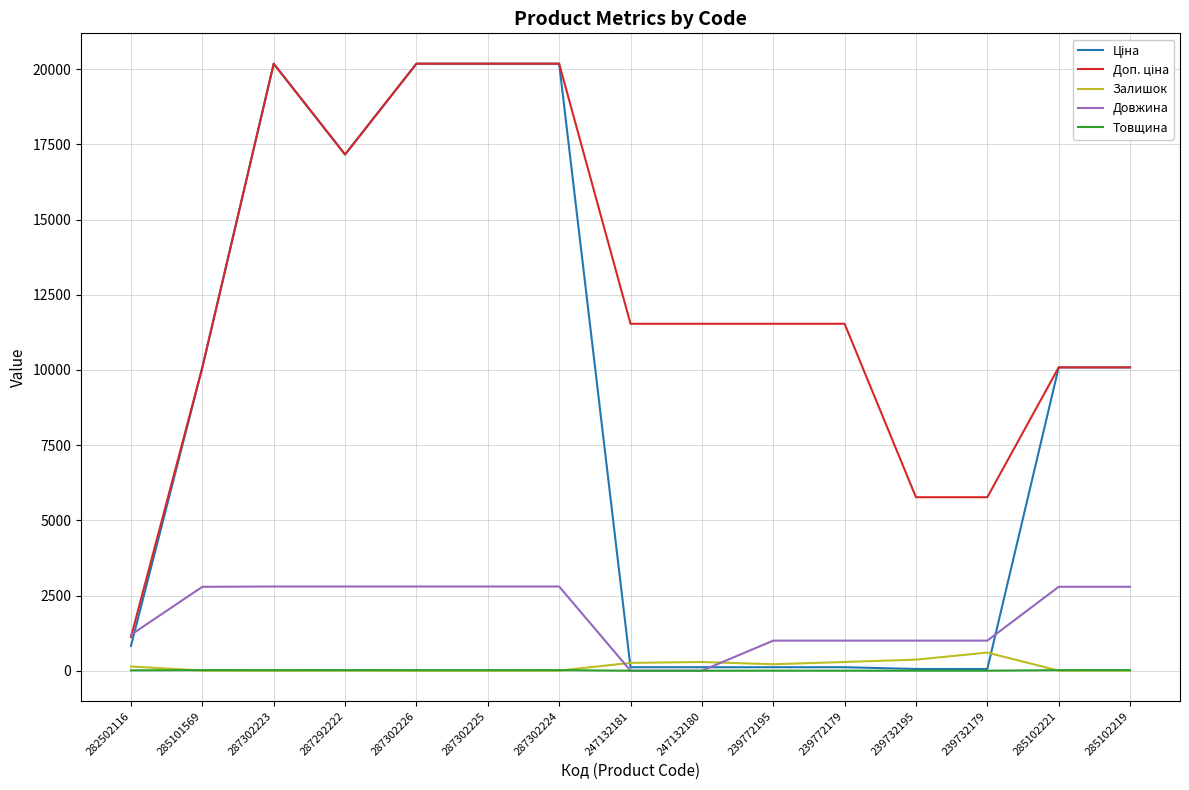

True or false: Довжина has a value of 4781.3 at 287302224.

False